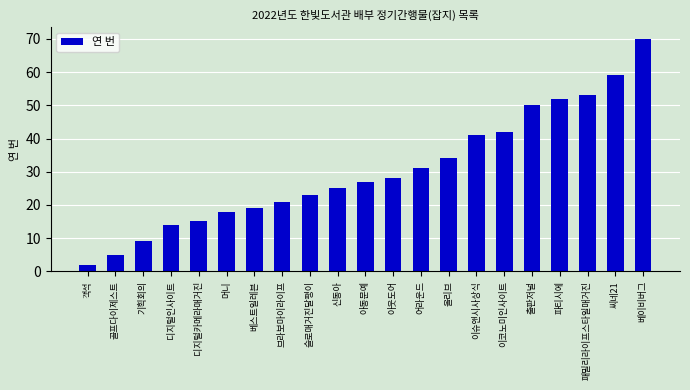

List the labels in order of value, largest first.

베이비버그, 씨네21, 패밀리라이프스타일매거진, 파티시에, 출판저널, 이코노미인사이트, 이슈앤시사상식, 올리브, 어라운드, 아웃도어, 아동문예, 신동아, 슬로매거진달팽이, 브라보마이라이프, 베스트일레븐, 머니, 디지털카메라매거진, 디지털인사이트, 기획회의, 골프다이제스트, 객석